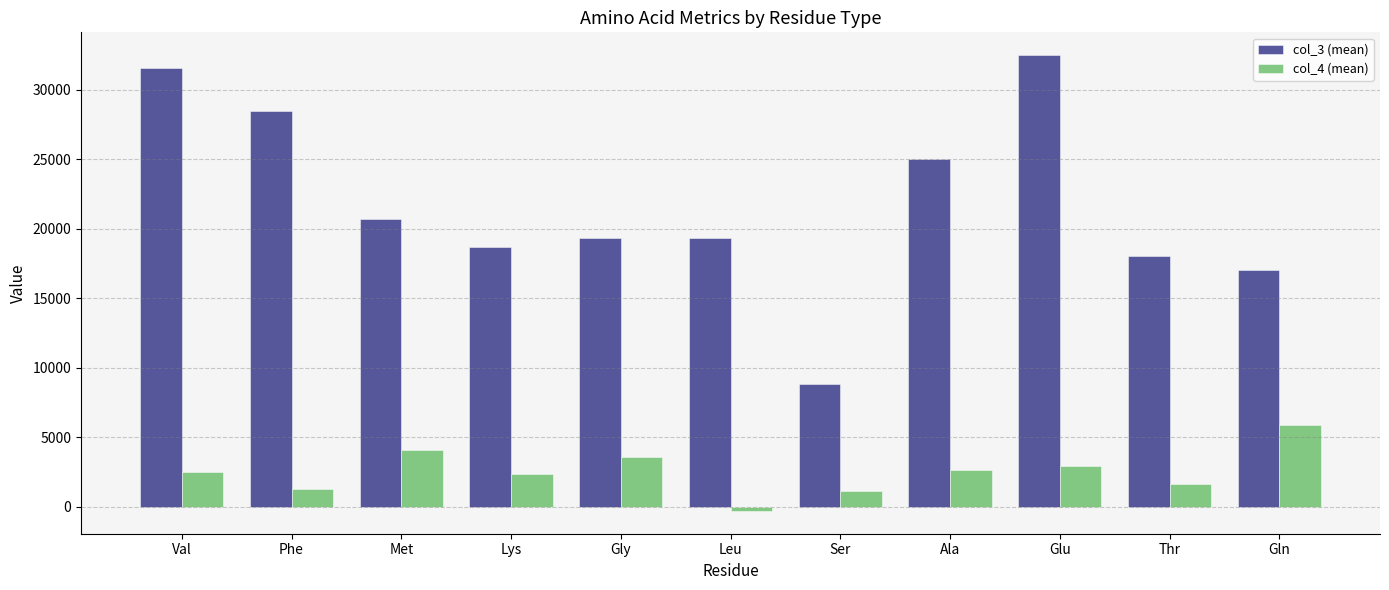

Between Met and Gln, which series saw the biggest shift?

col_3 (mean)